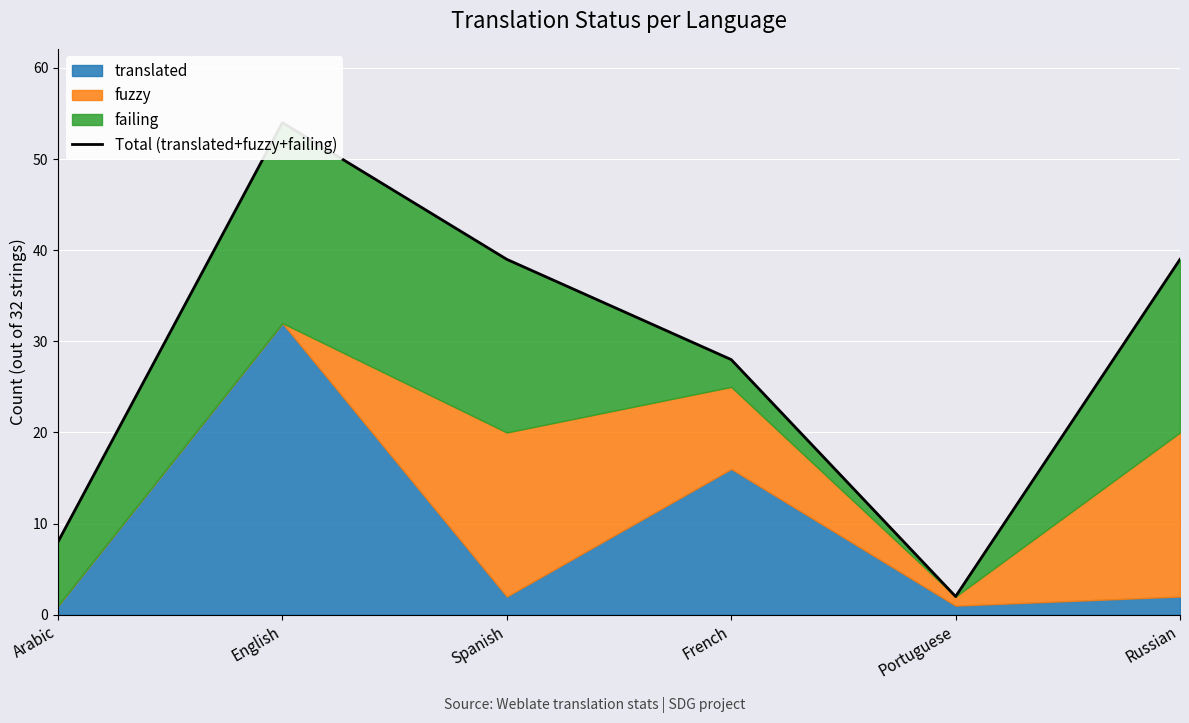

The chart shows a value of 54 at Russian. True or false?

False